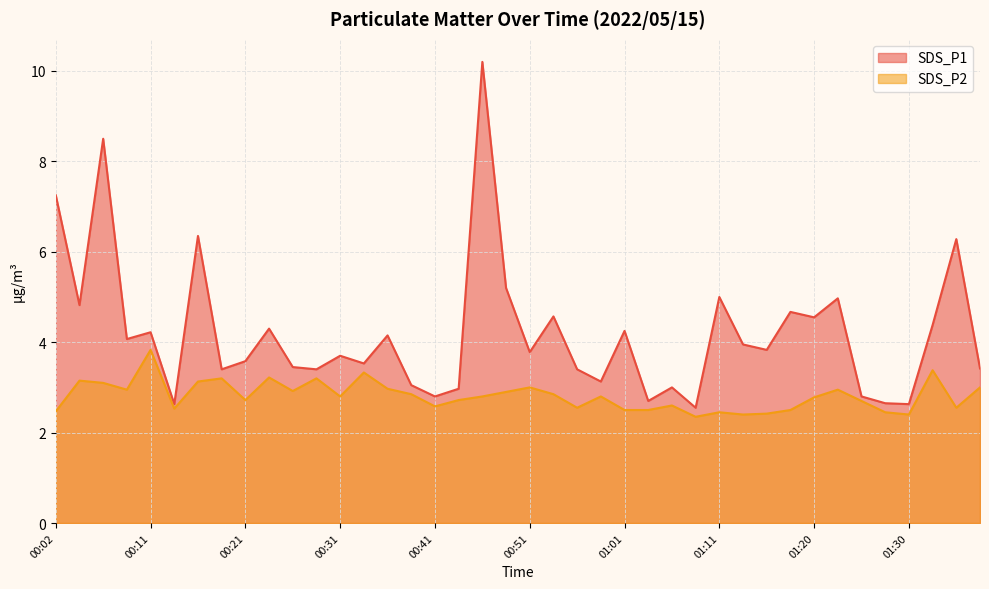

At 01:06, list the series in order from smallest to largest.

SDS_P2, SDS_P1